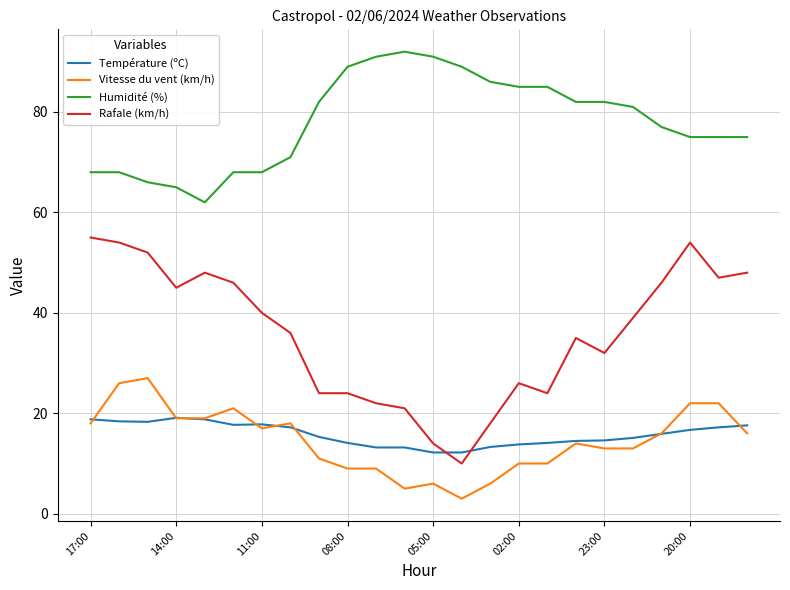

True or false: Rafale (km/h) and Humidité (%) intersect in this chart.

False